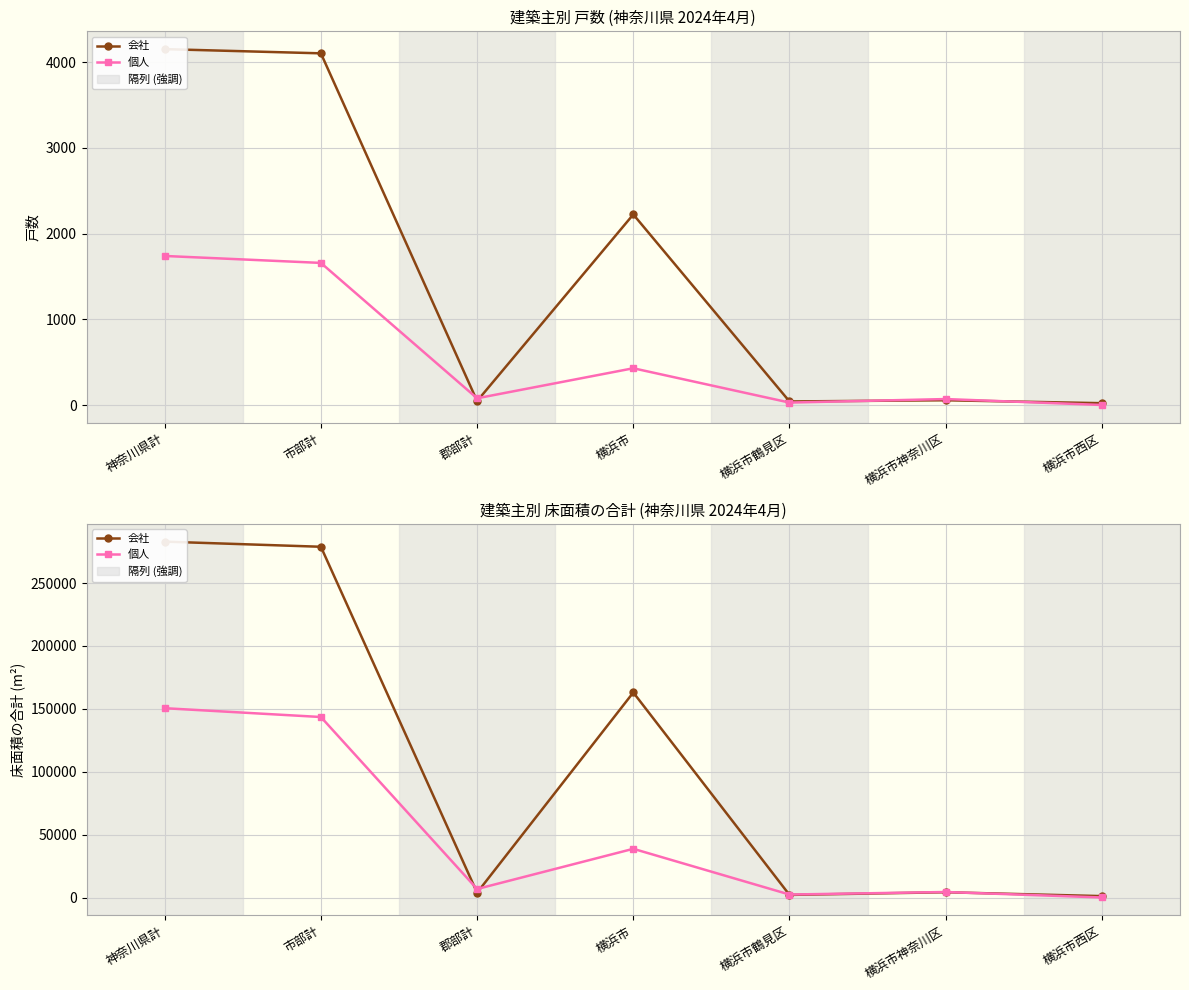

Between 郡部計 and 横浜市, which series saw the biggest shift?

会社